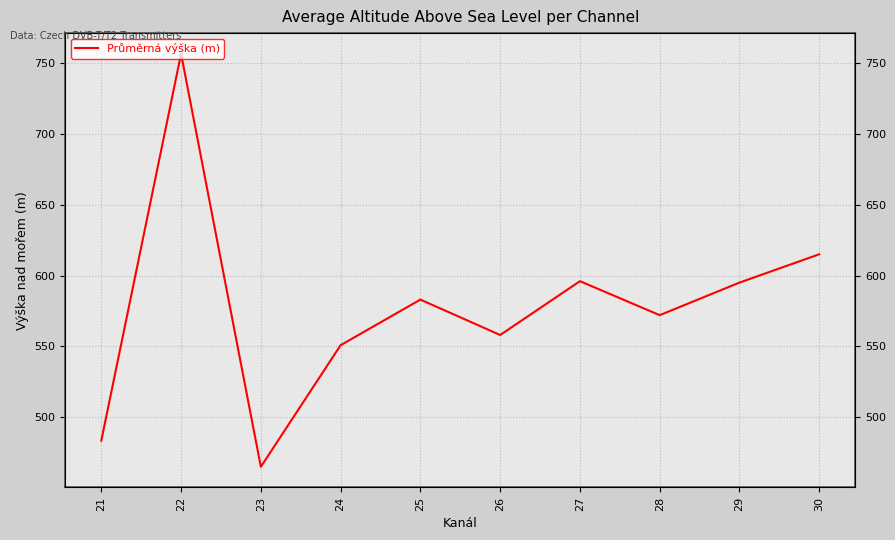

At which category does the data reach its first local peak?

22